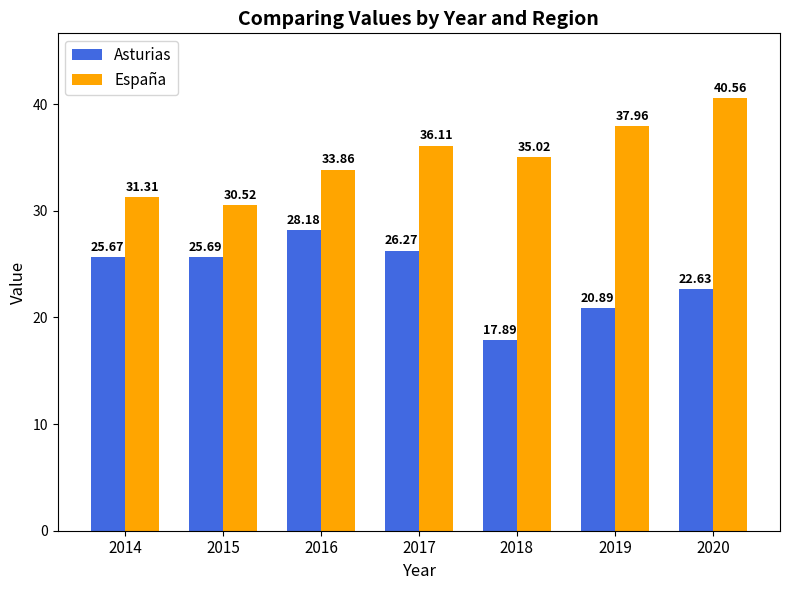

At which label is España closest to 35?

2018